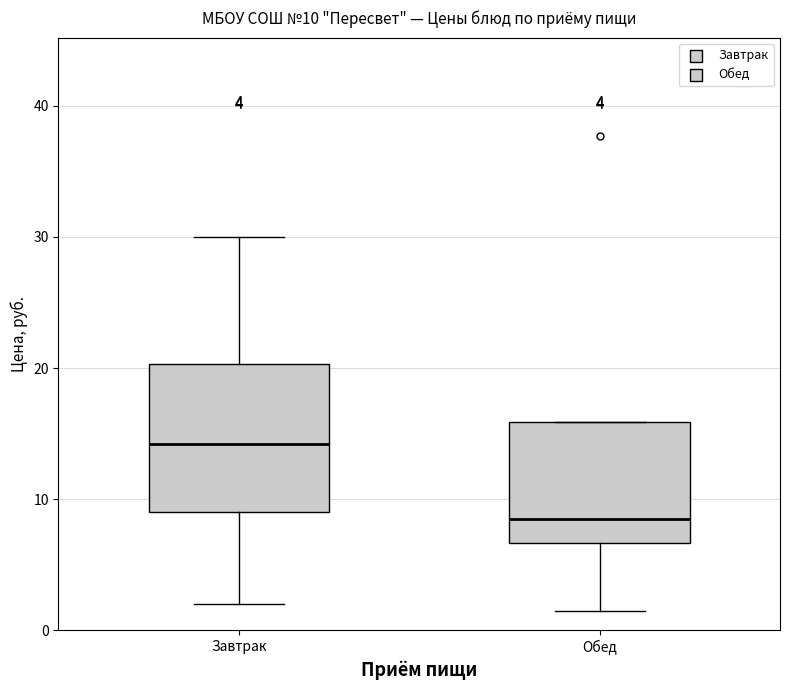

Which box is the tallest, from its lower edge to its upper edge?

Завтрак